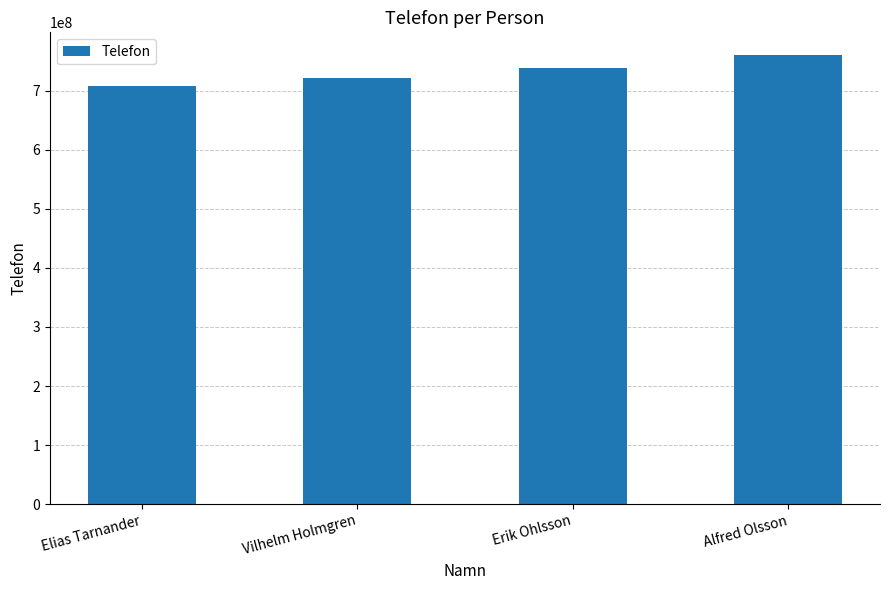

Approximately how many times larger is the value at Elias Tarnander compared to Erik Ohlsson?

1.0